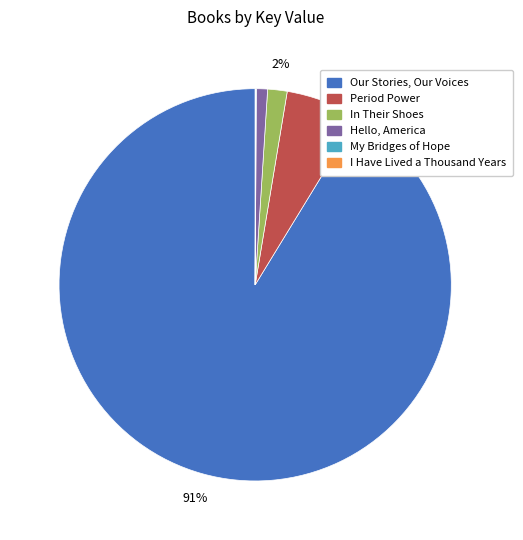

Does Our Stories, Our Voices represent more than half of the total?

Yes